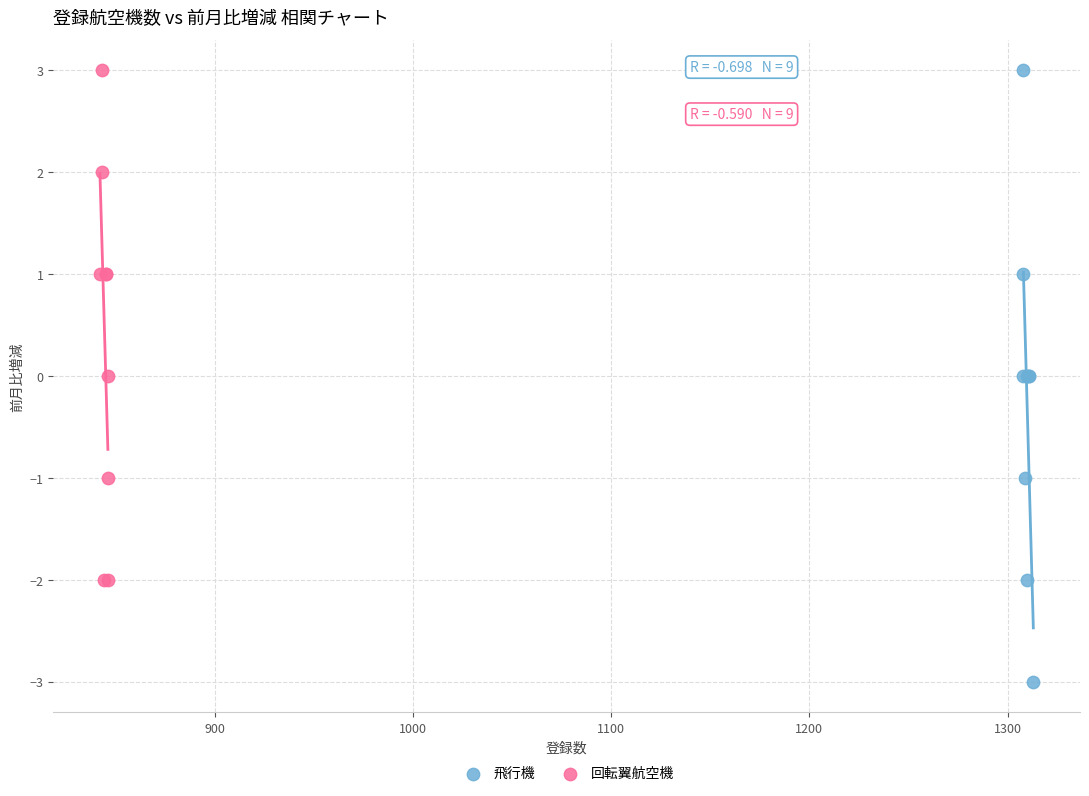

Which series has the widest spread of Y values?

飛行機